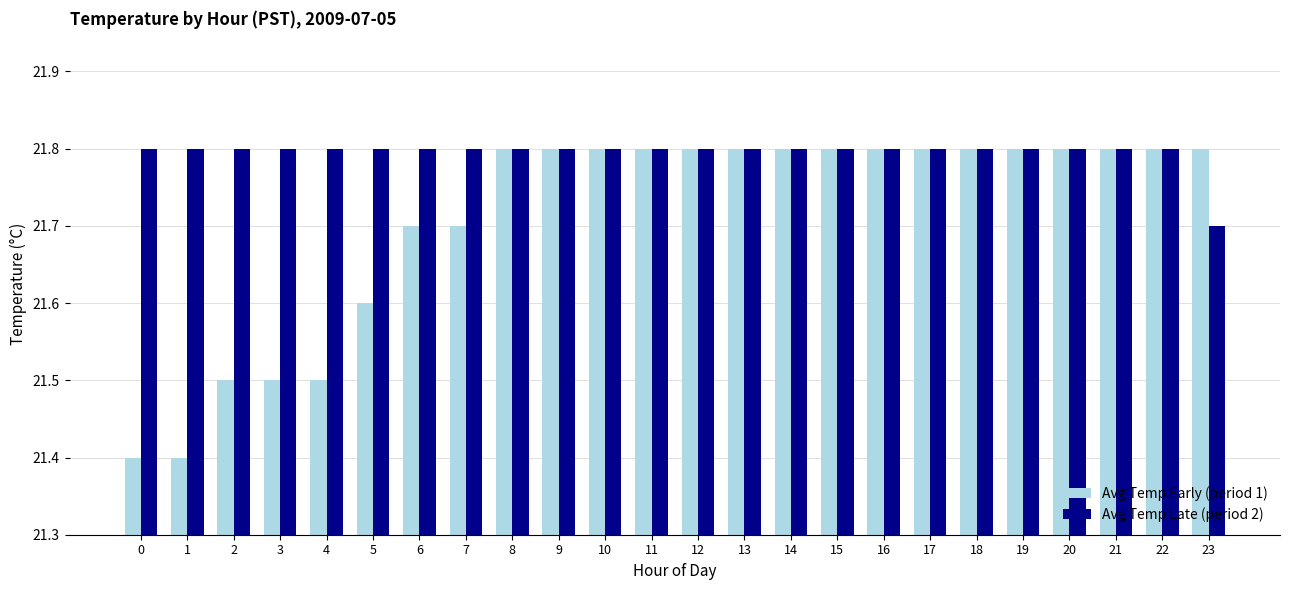

At 4, list the series in order from smallest to largest.

Avg Temp Early (period 1), Avg Temp Late (period 2)